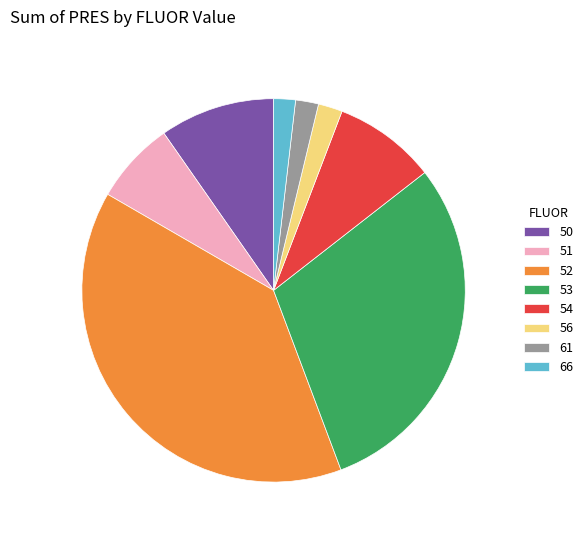

The 56 slice represents 2% of the pie. True or false?

True